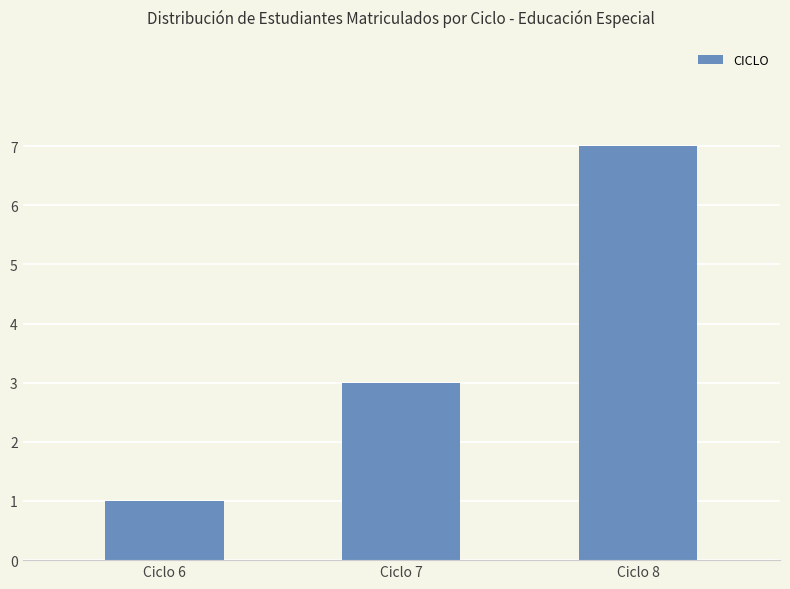

The chart shows a value of 3 at Ciclo 7. True or false?

True